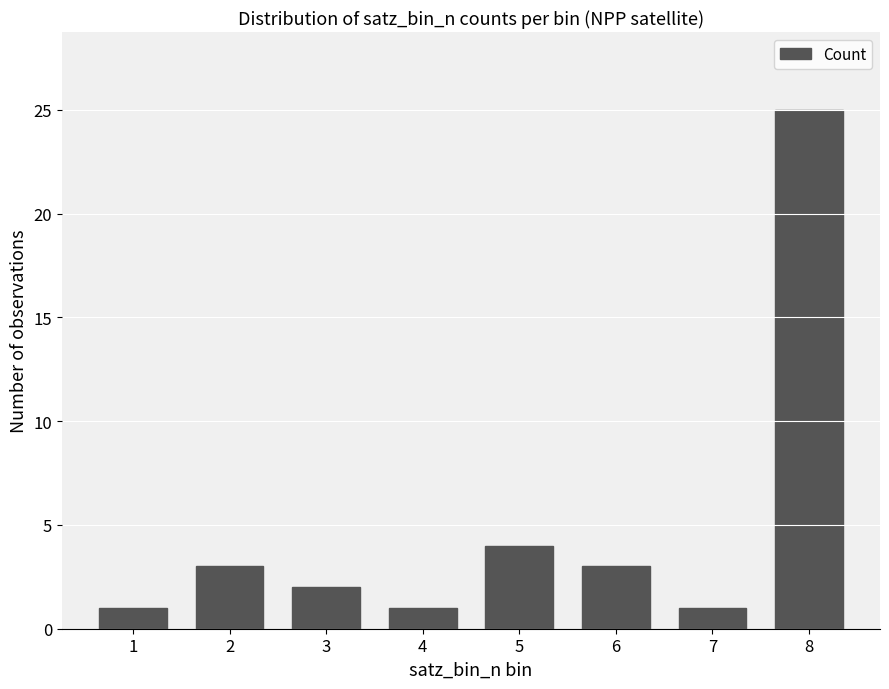

Reading left to right, list all the values displayed in this chart.

1=1	2=3	3=2	4=1	5=4	6=3	7=1	8=25